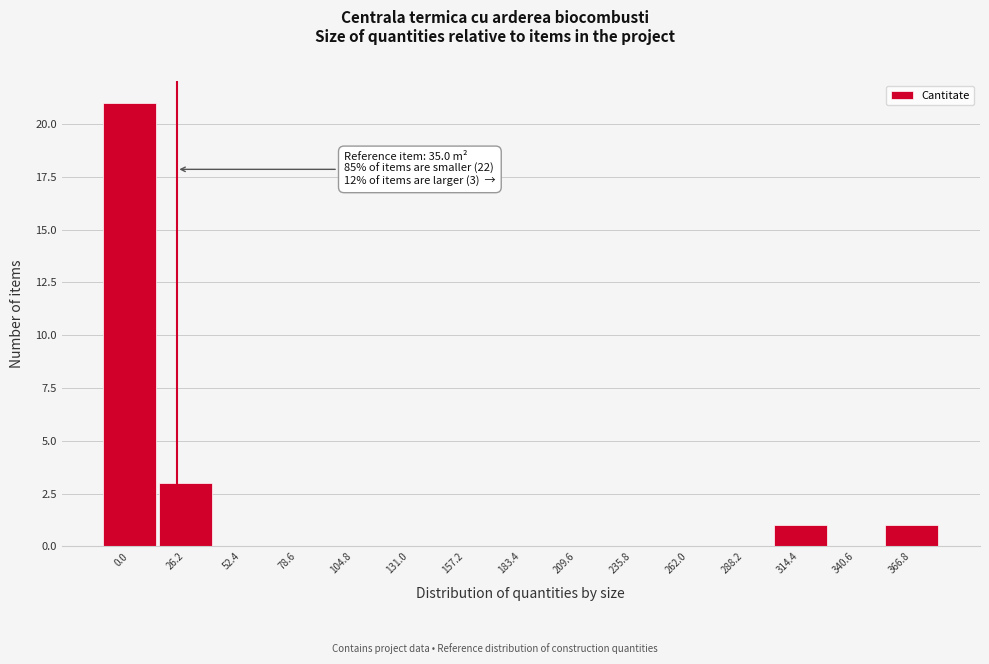

Reading right to left, extract all data points from this chart.

366.8=1	340.6=0	314.4=1	288.2=0	262.0=0	235.8=0	209.6=0	183.4=0	157.2=0	131.0=0	104.8=0	78.6=0	52.4=0	26.2=3	0.0=21